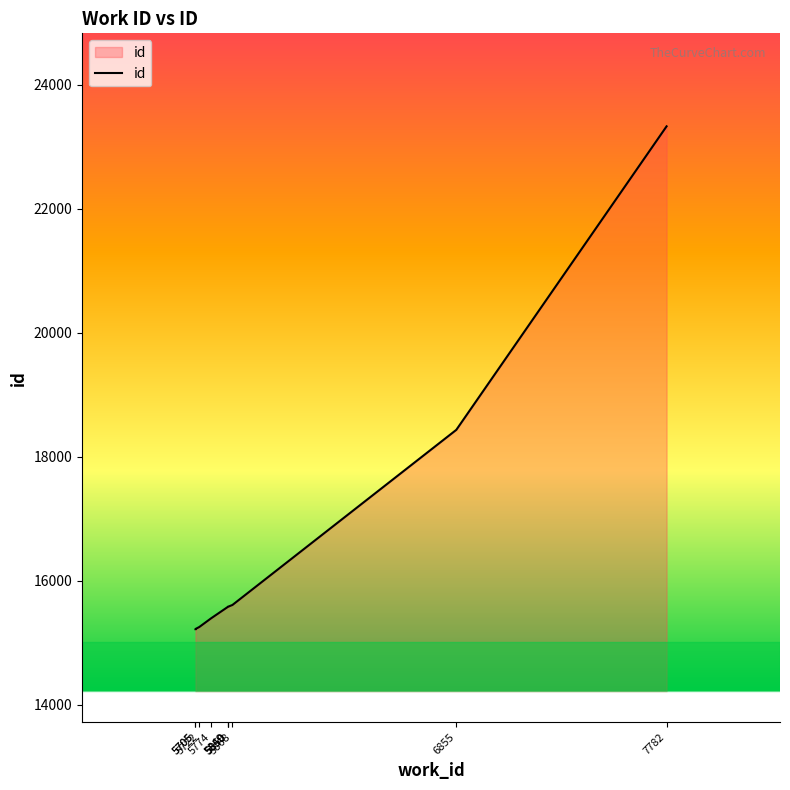

What is the difference between the maximum and minimum values?

8111